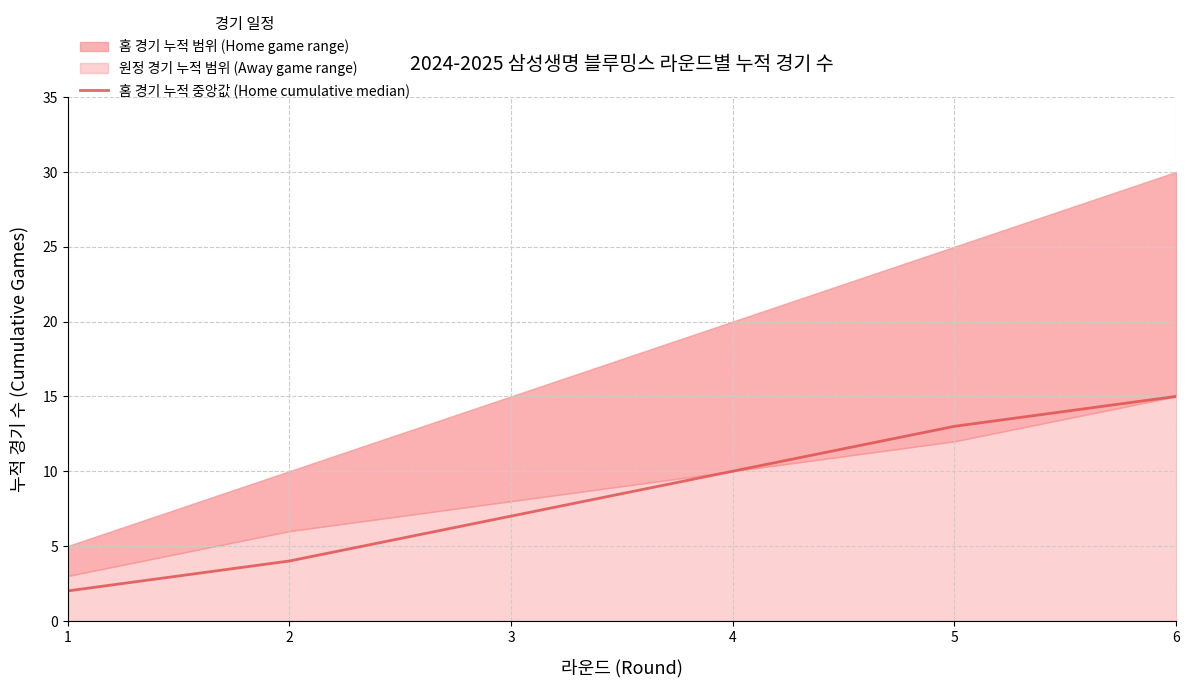

How many values are between 4 and 13?

4